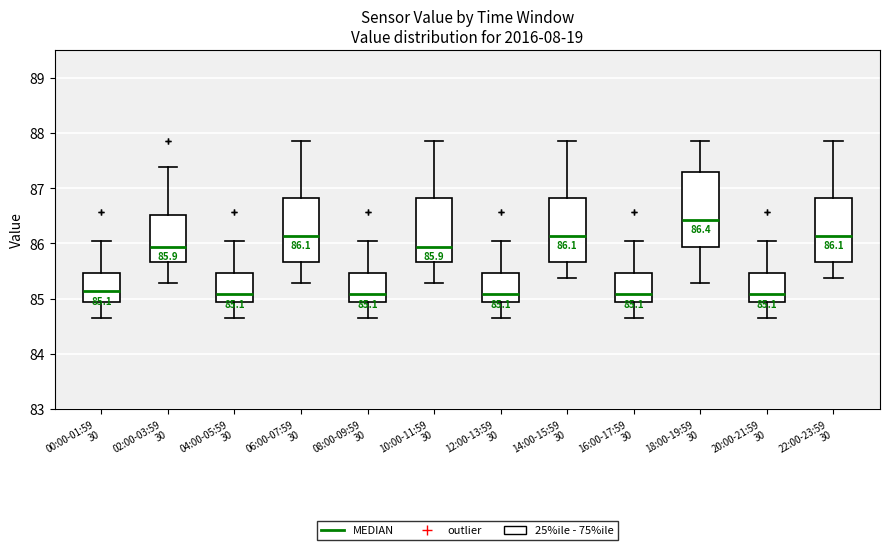

Which box's median line is the highest?

18:00-19:59 30